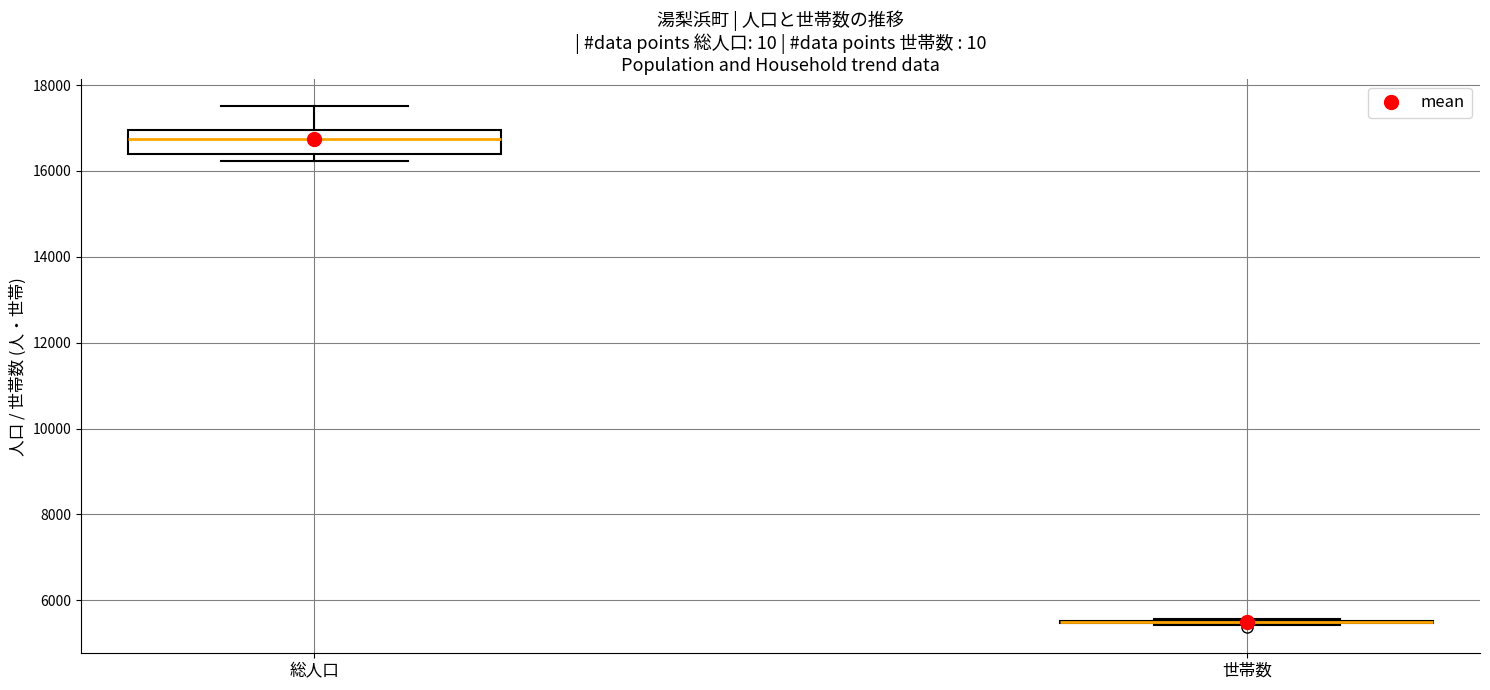

Comparing the boxes themselves (not the whiskers), which one is the tallest?

総人口